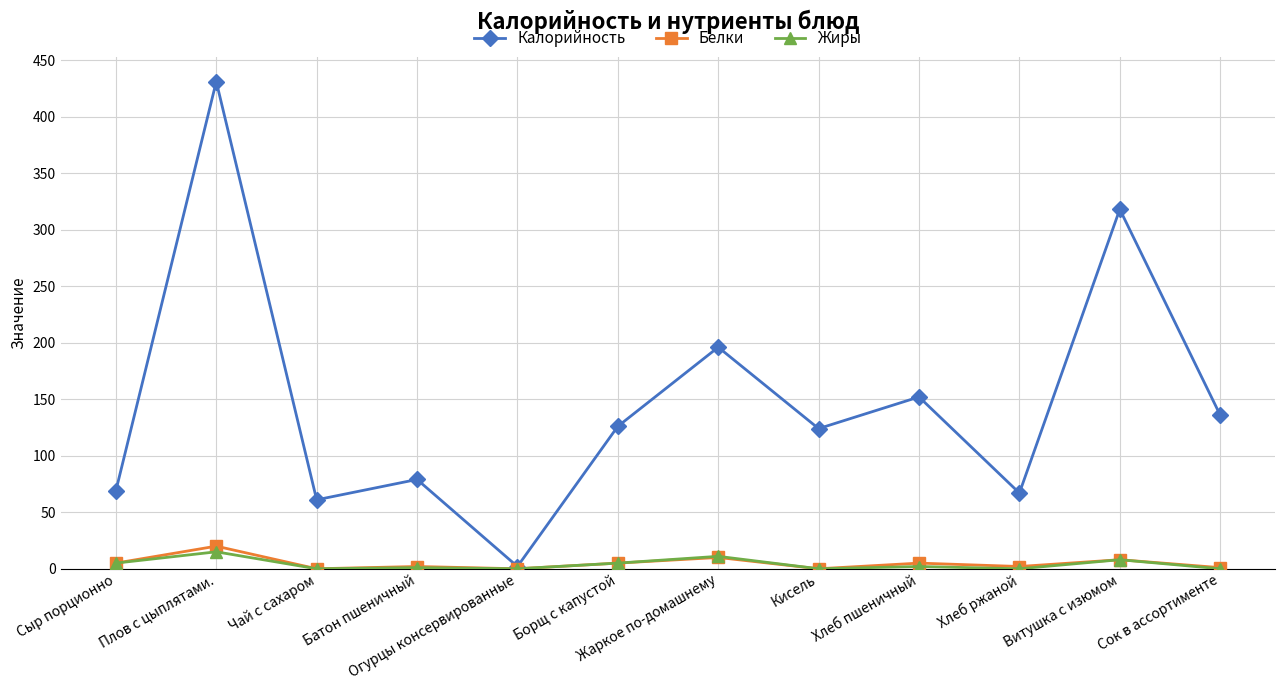

True or false: Жиры has more than 2 points higher than both neighbors.

True